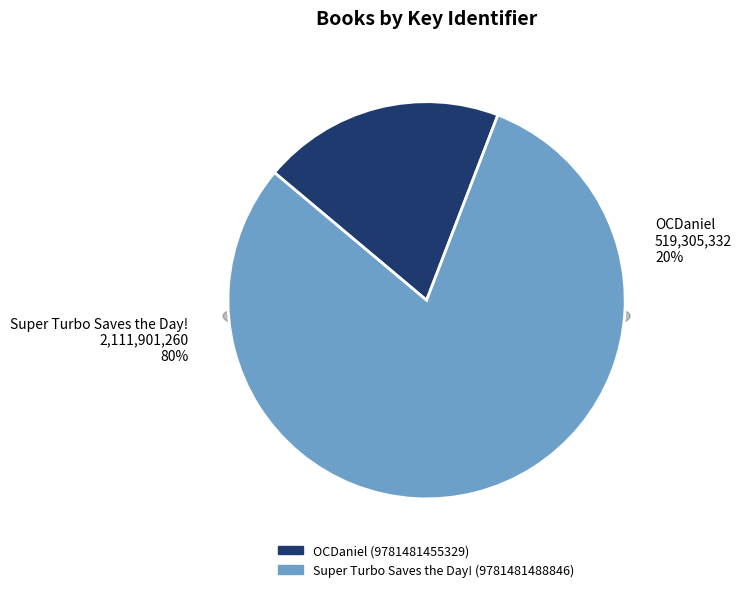

Is it true that OCDaniel (9781481455329) is 29% of the pie?

False